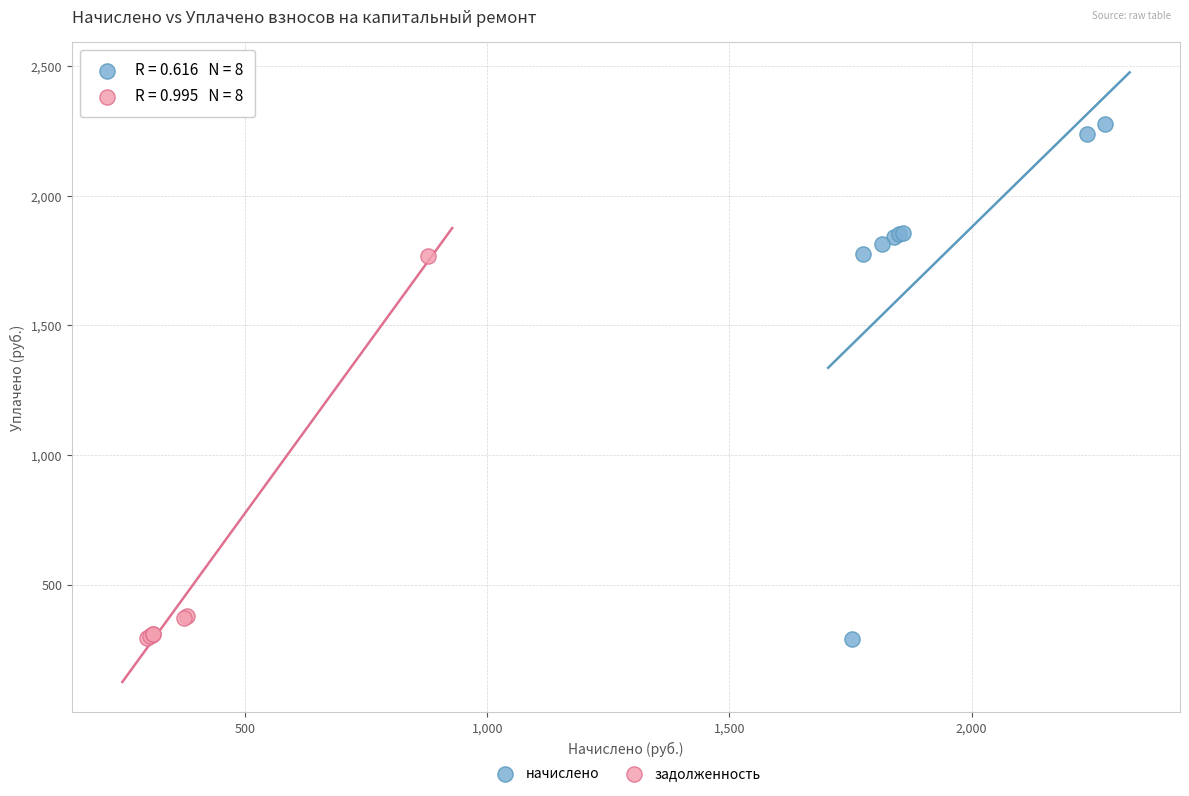

Which series has the widest spread of Y values?

начислено